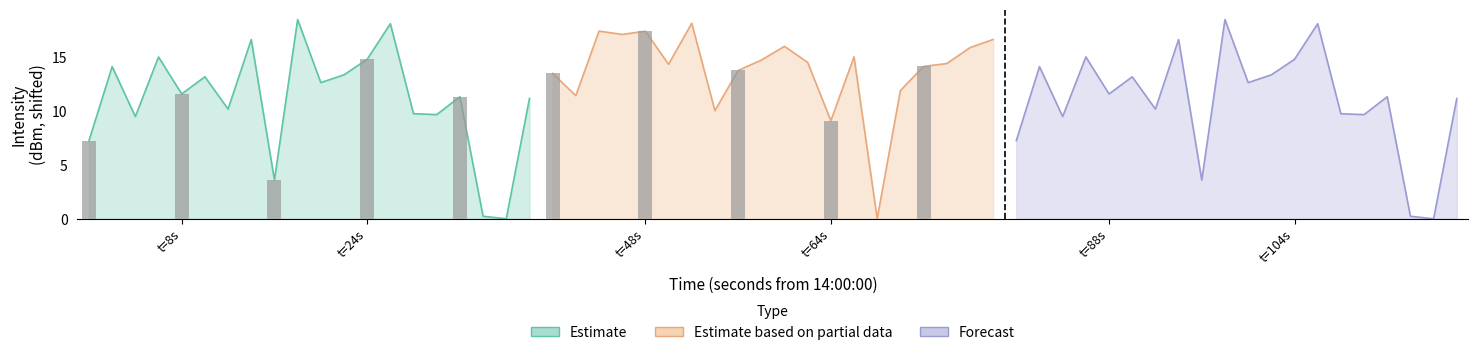

True or false: Estimate based on partial data has a value of 3.5 at t=64s.

False